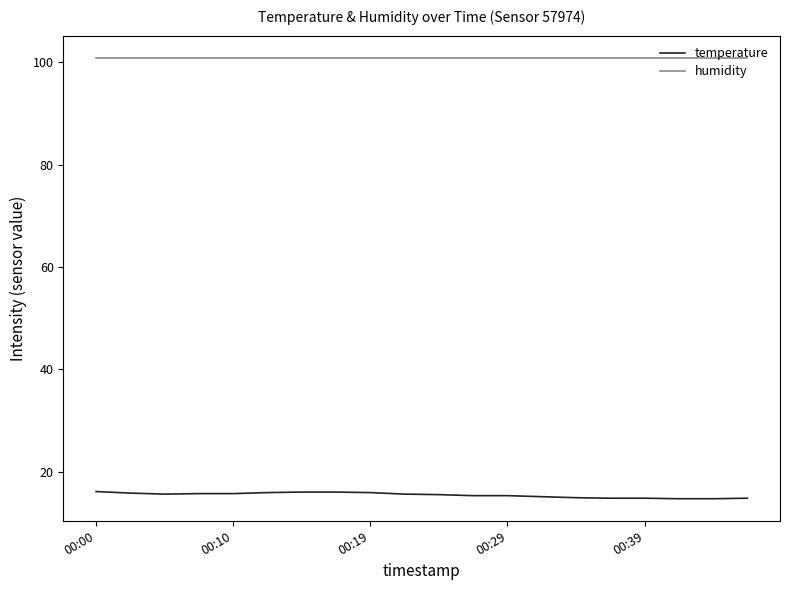

True or false: humidity and temperature cross at least once.

False